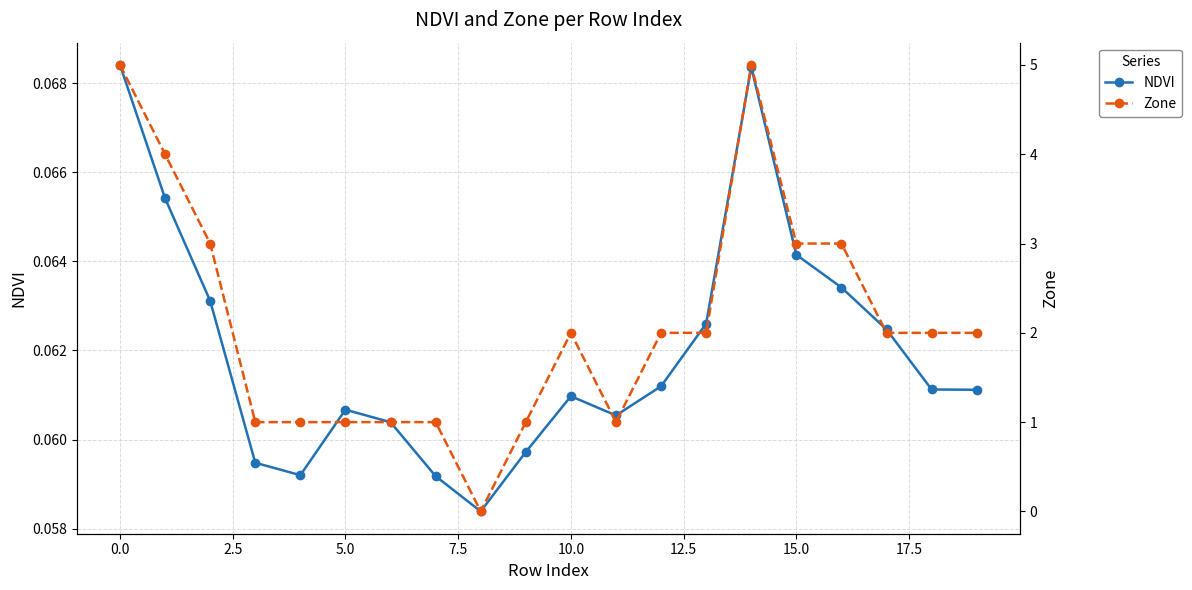

How many values in Zone are above zero?

19